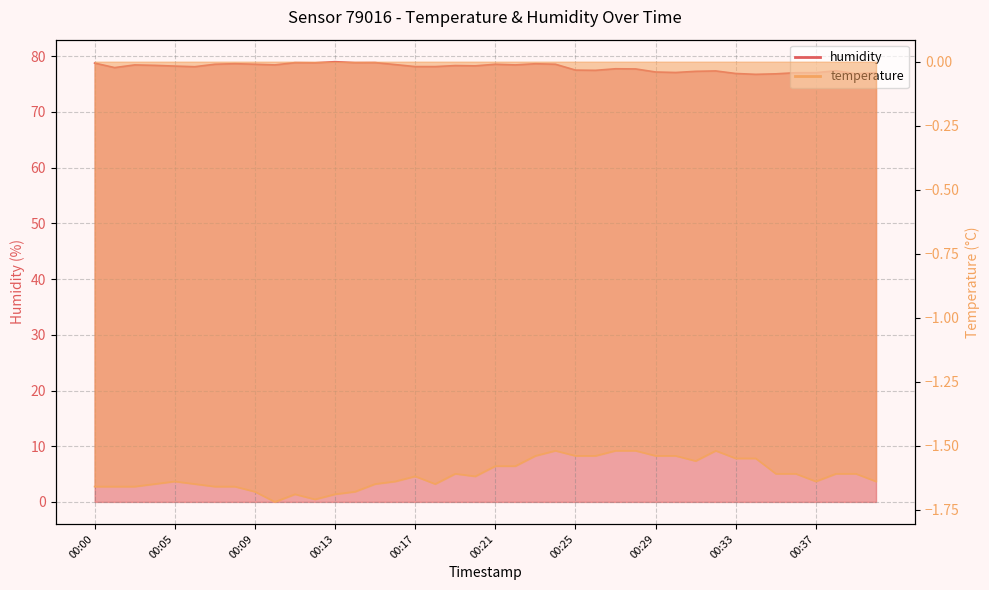

How many lines are shown in the chart?

2